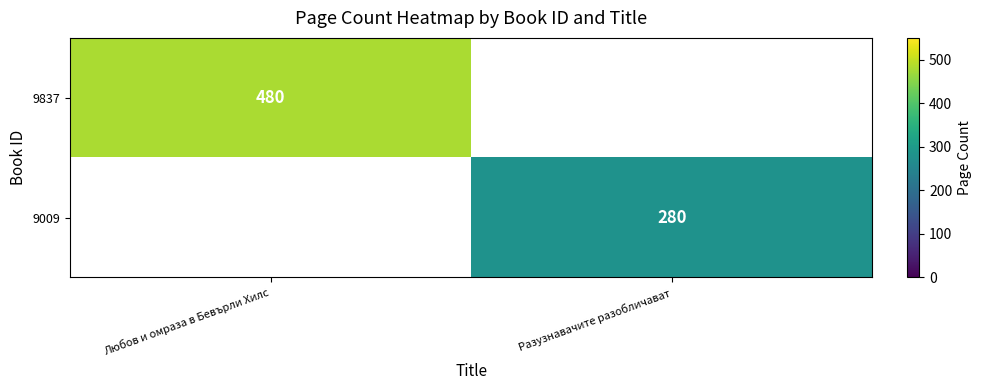

True or false: 9837 has a value of 660.0 at Любов и омраза в Бевърли Хилс.

False